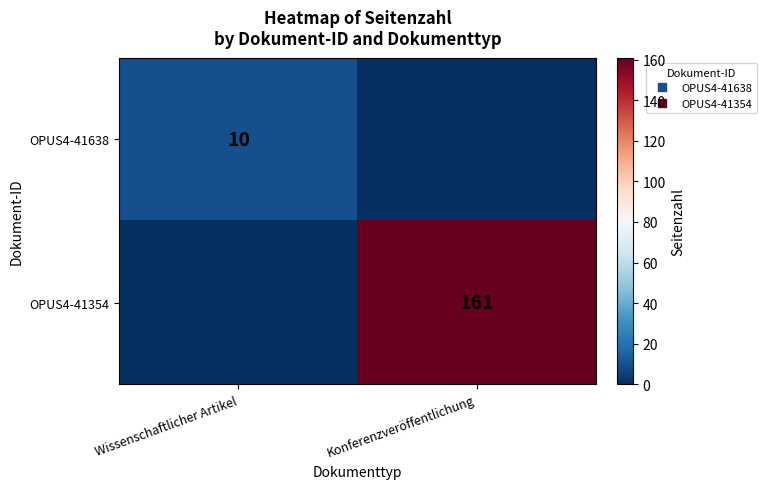

Is it true that OPUS4-41638 equals 0 at Konferenzveröffentlichung?

True